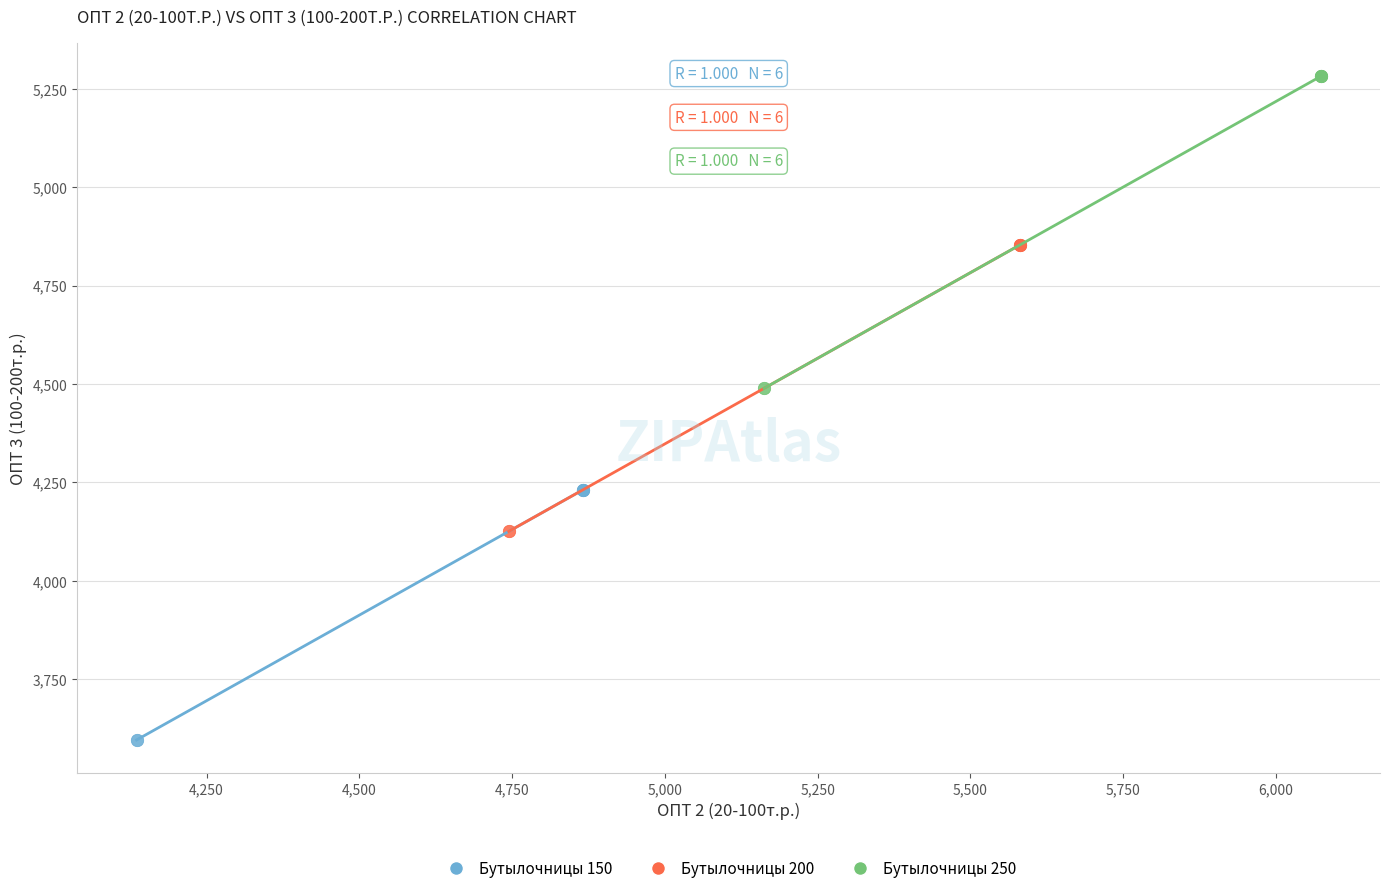

Which series has the widest spread of Y values?

Бутылочницы 250